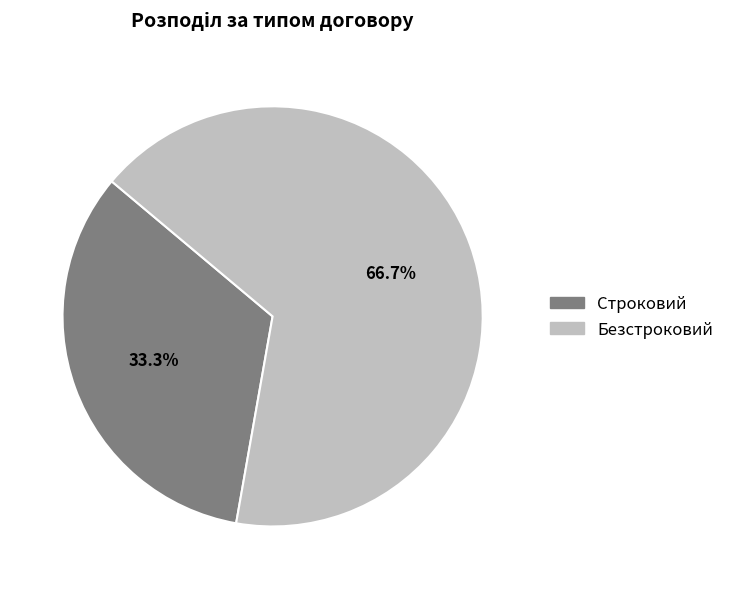

To the nearest percent, what portion does Безстроковий represent?

67%